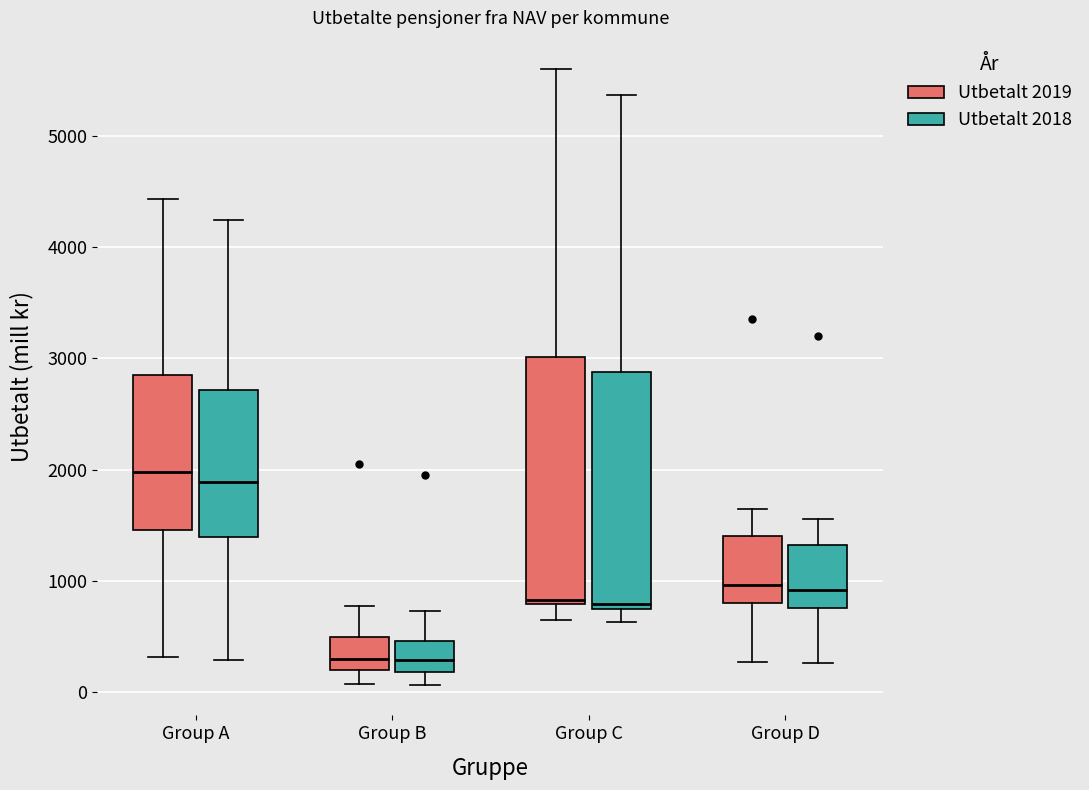

Where is the upper edge of the box for Group C (Utbetalt 2019) on the y-axis? The values are not printed on the chart, so give them approximately, as read against the axis.

3000